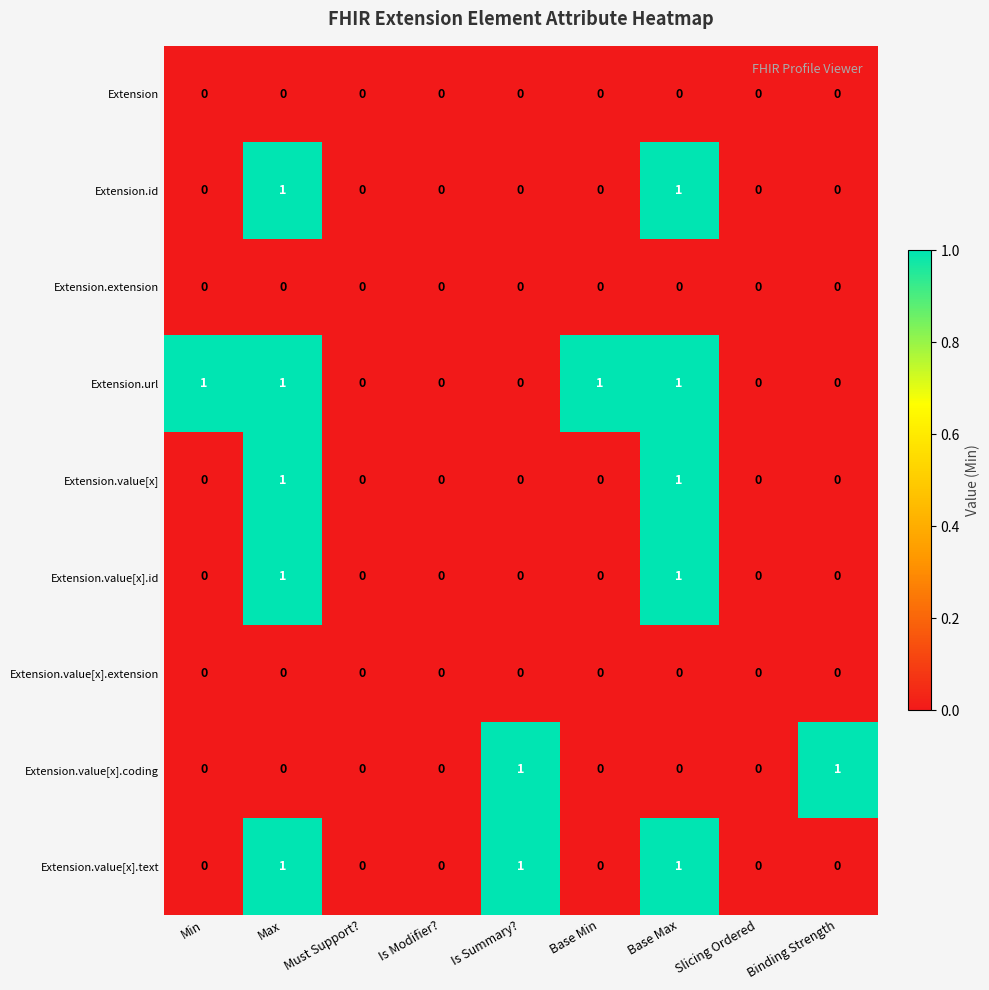

Count the Extension.url values in the range 0 to 1.

9